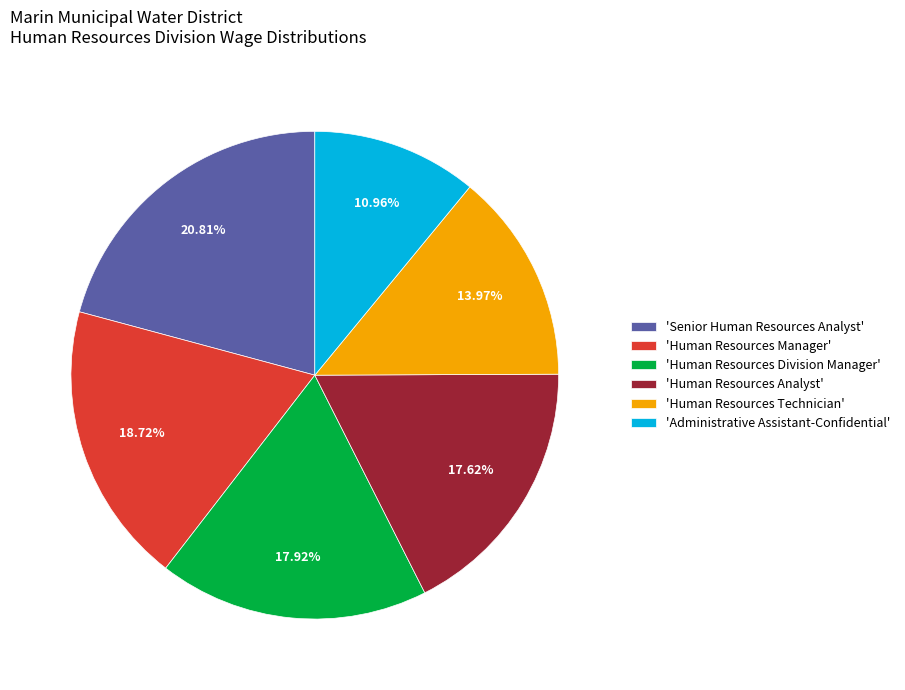

What is the ratio of the value at 'Human Resources Analyst' to the value at 'Human Resources Division Manager'?

1.0